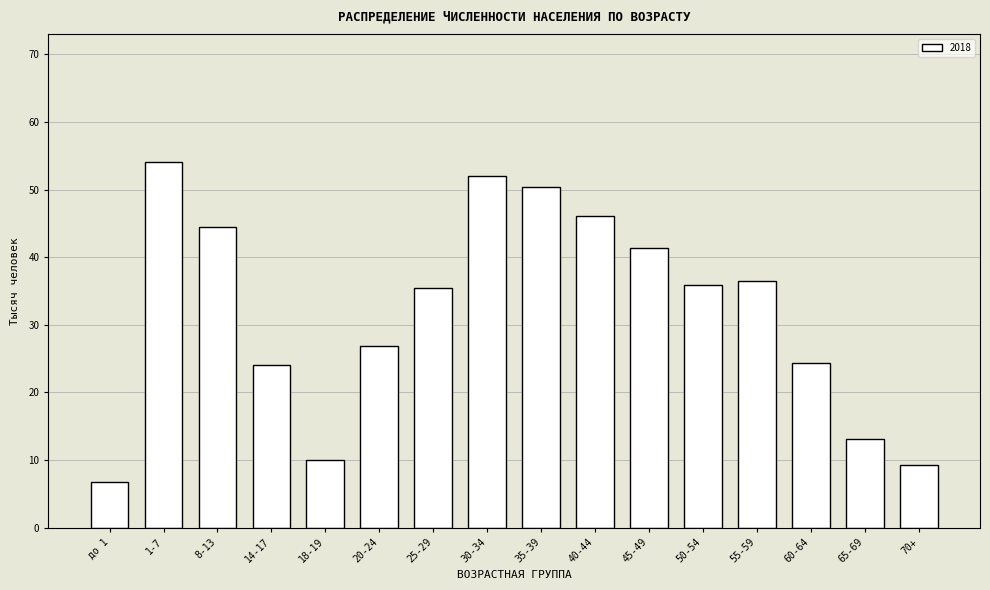

Reading left to right, list all the values displayed in this chart.

до 1=6.7	1-7=54.1	8-13=44.5	14-17=24.0	18-19=10.0	20-24=26.9	25-29=35.5	30-34=52.0	35-39=50.4	40-44=46.1	45-49=41.4	50-54=35.9	55-59=36.5	60-64=24.4	65-69=13.1	70+=9.3